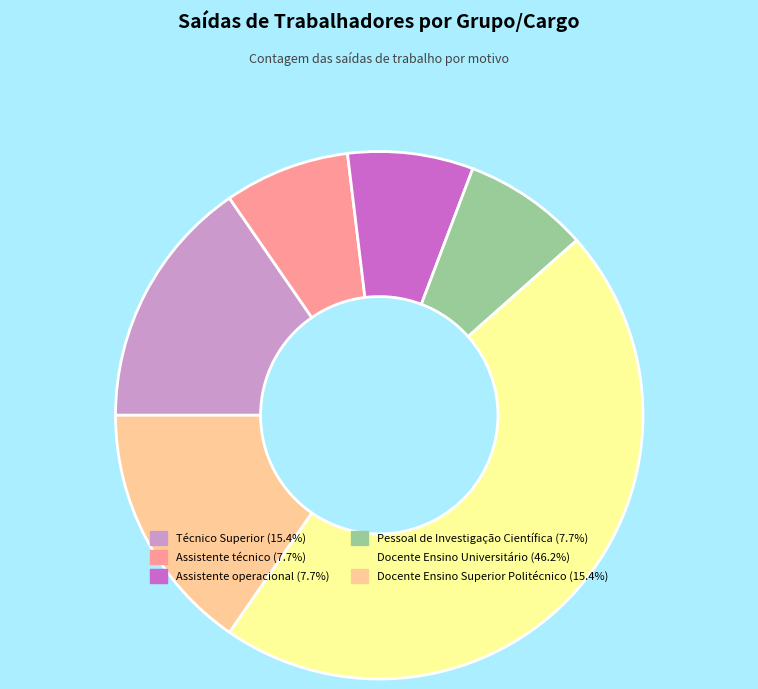

How many segments does this pie chart have?

6